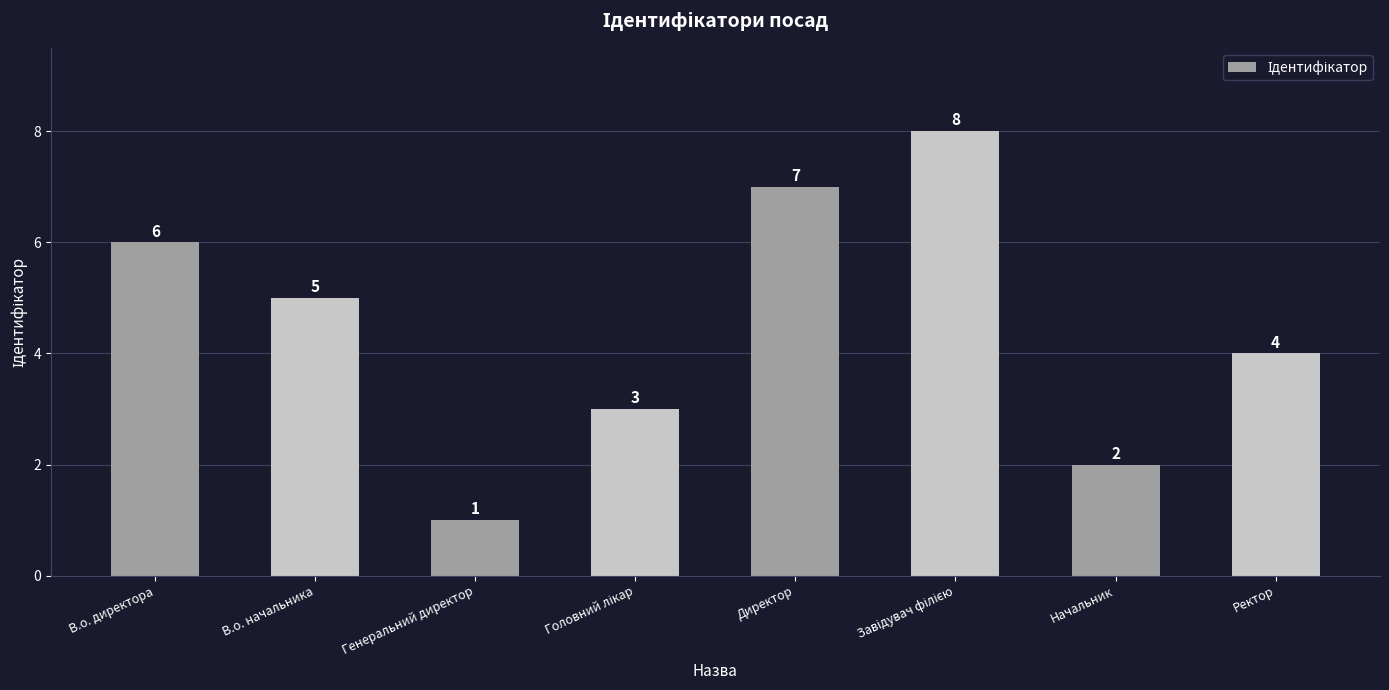

What is the greatest value displayed?

8